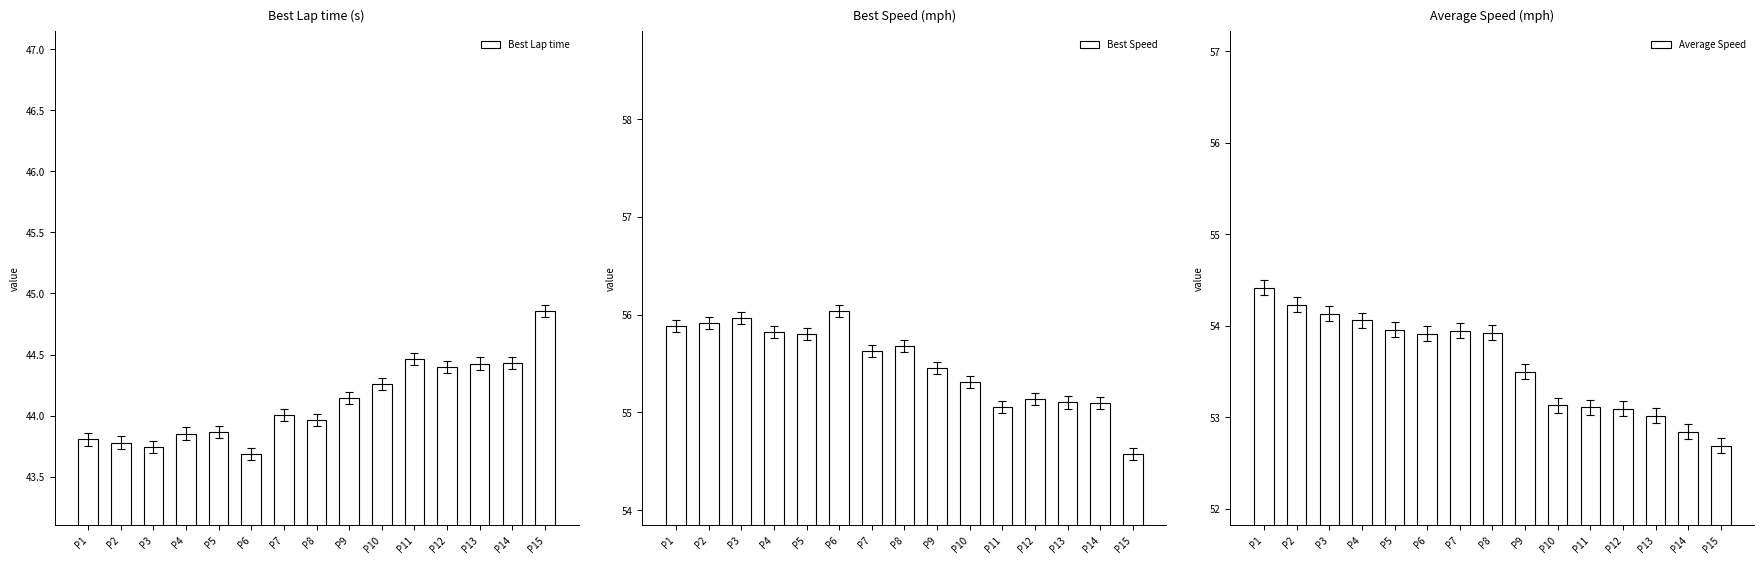

What is the sum of the Average Speed values at P2 and P8?

108.1